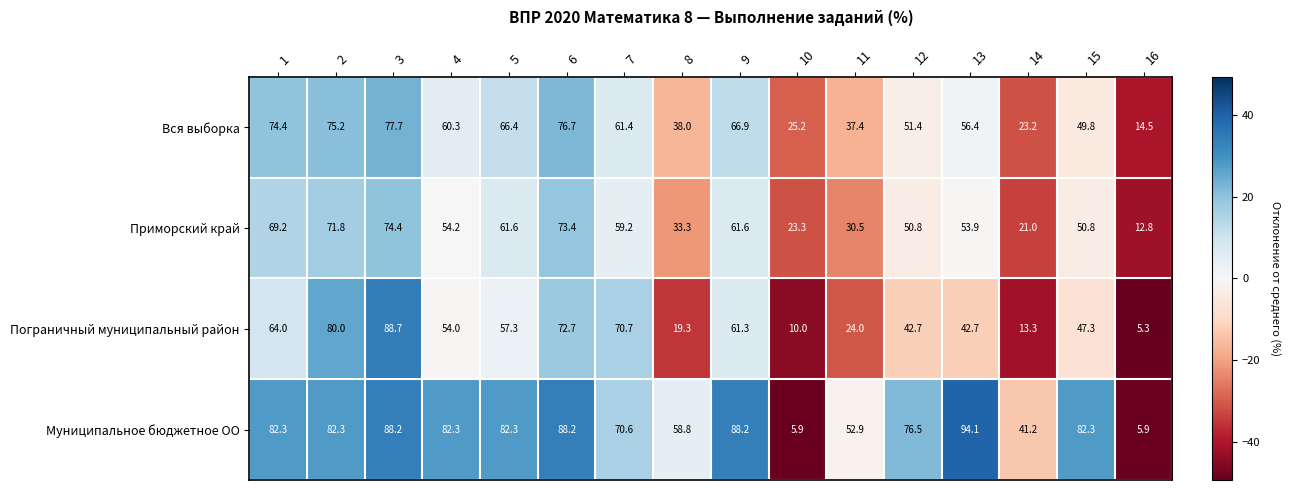

What is the greatest value displayed?

94.1